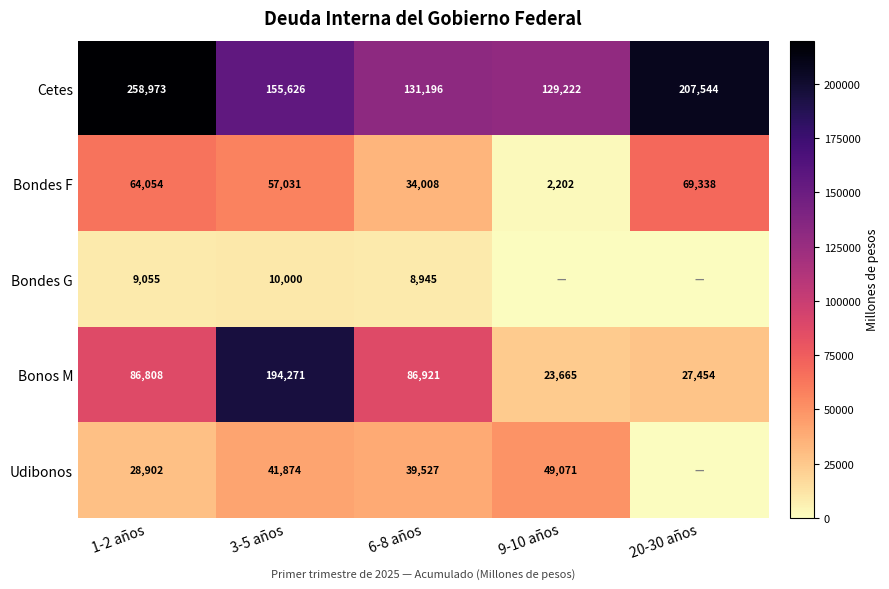

What is the sum of the Cetes values at 20-30 años and 6-8 años?

338740